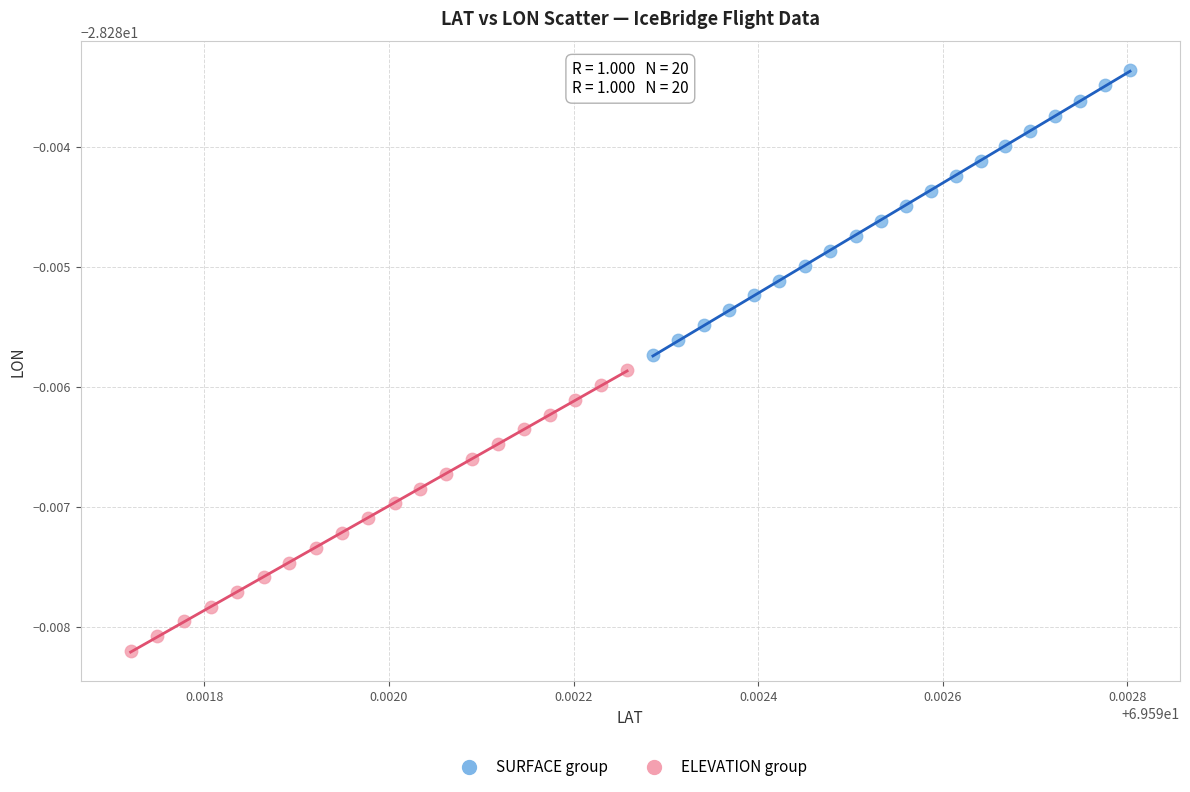

Which series has the largest Y range (max minus min)?

SURFACE group